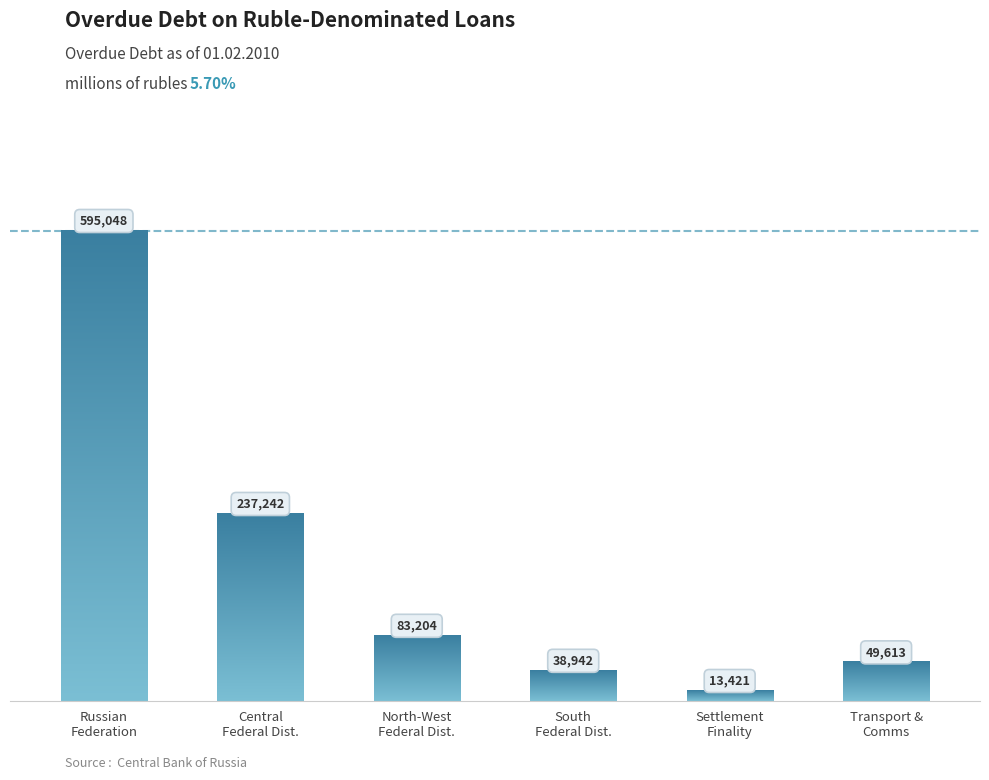

Reading left to right, extract all data points from this chart.

RUSSIAN FEDERATION=595048	CENTRAL FEDERAL DISTRICT=237242	NORTH-WEST FEDERAL DISTRICT=83204	SOUTH FEDERAL DISTRICT=38942	for settlement finality=13421	transport and communications=49613